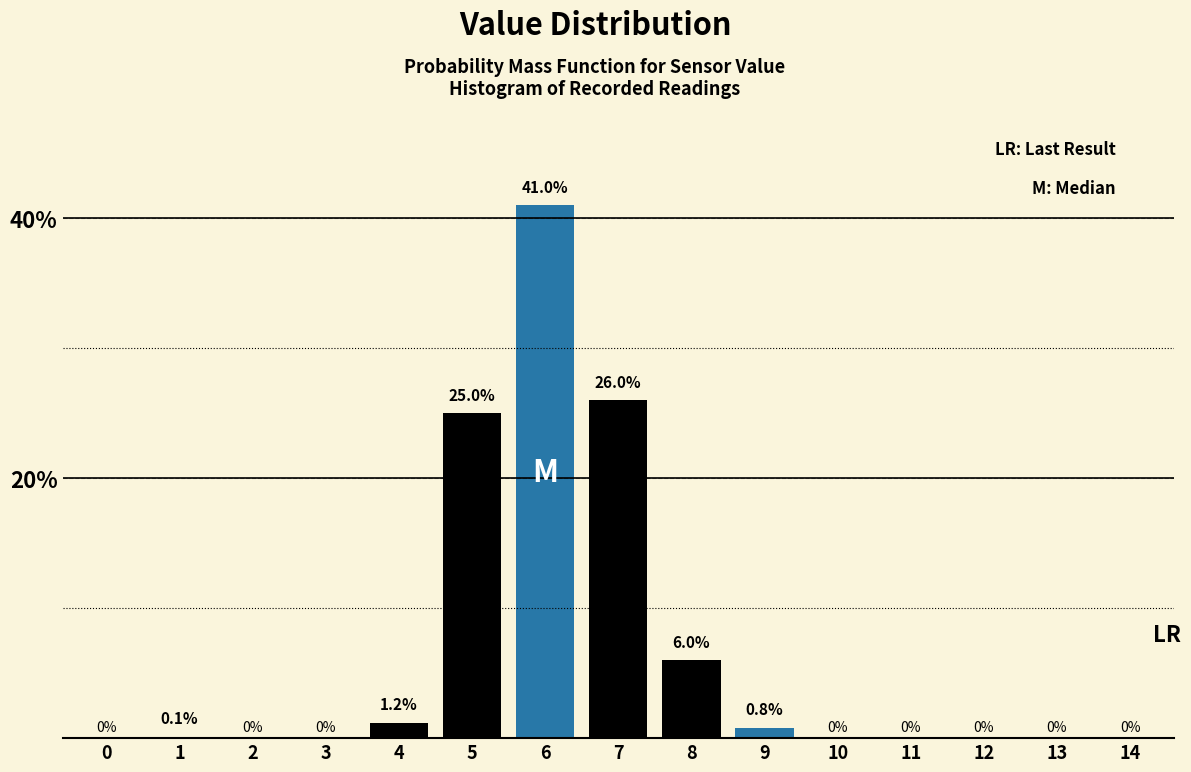

Reading left to right, list all the values displayed in this chart.

0=0.0	1=0.1	2=0.0	3=0.0	4=1.2	5=25.0	6=41.0	7=26.0	8=6.0	9=0.8	10=0.0	11=0.0	12=0.0	13=0.0	14=0.0